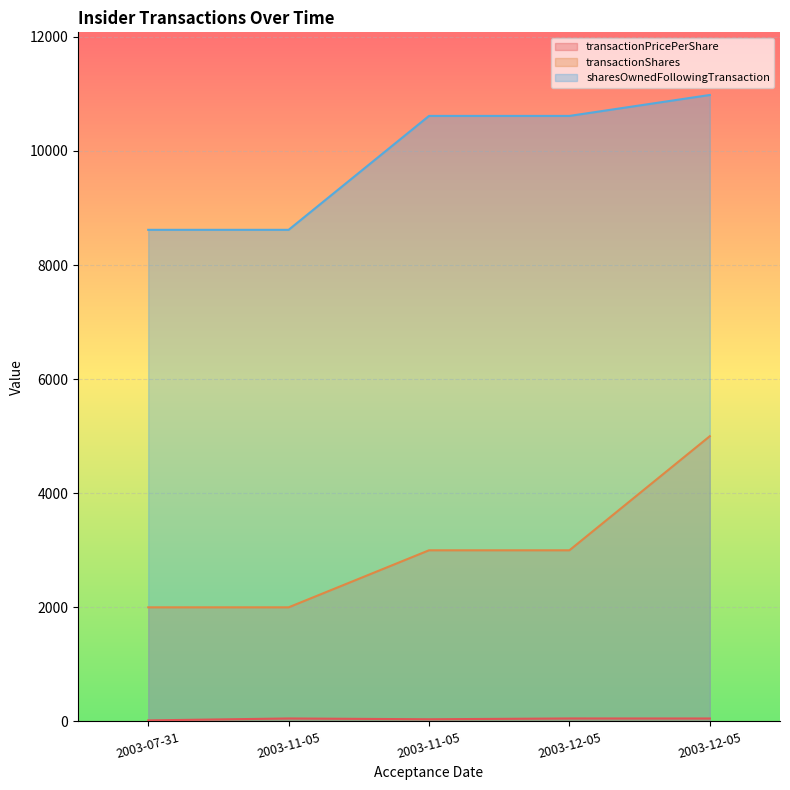

What is the label of the 5th point from the left?

2003-12-05